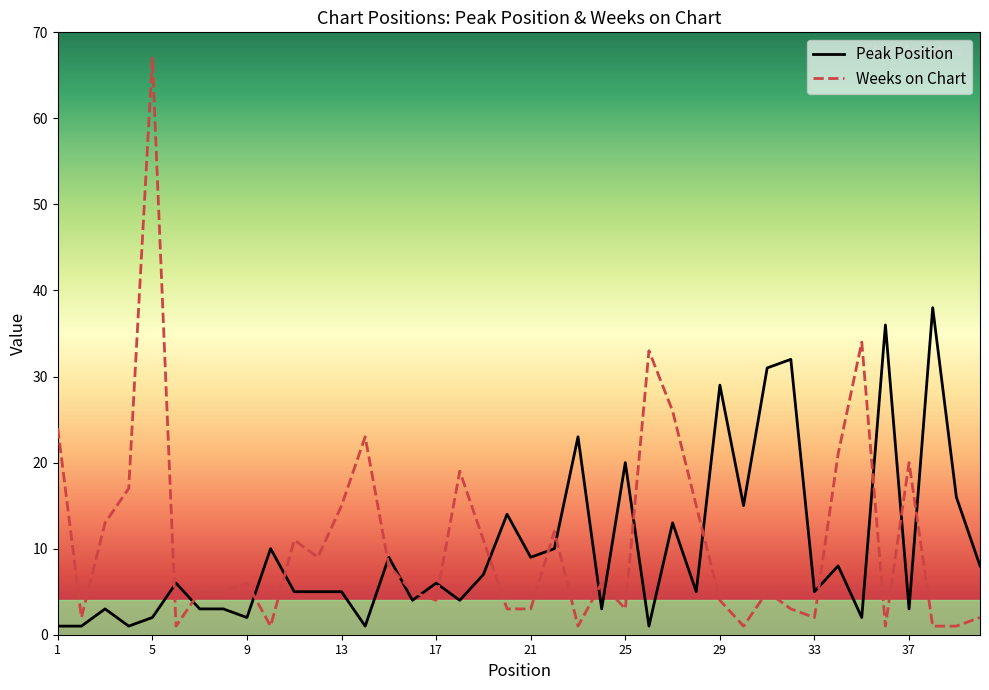

What are all the series names shown in the legend?

Peak Position, Weeks on Chart